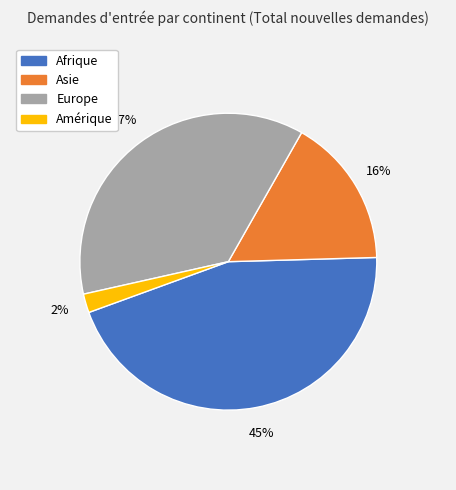

Count the number of slices in the pie.

4